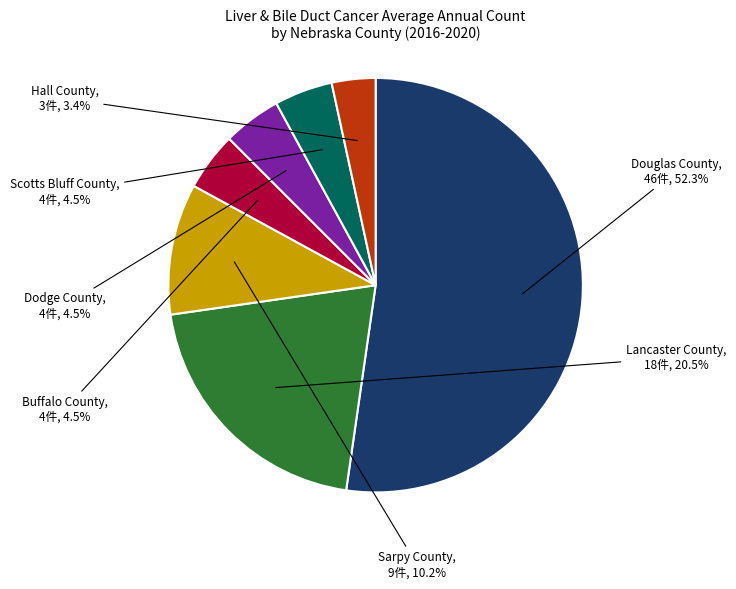

What percentage is the Sarpy County slice, to the nearest percent?

10%